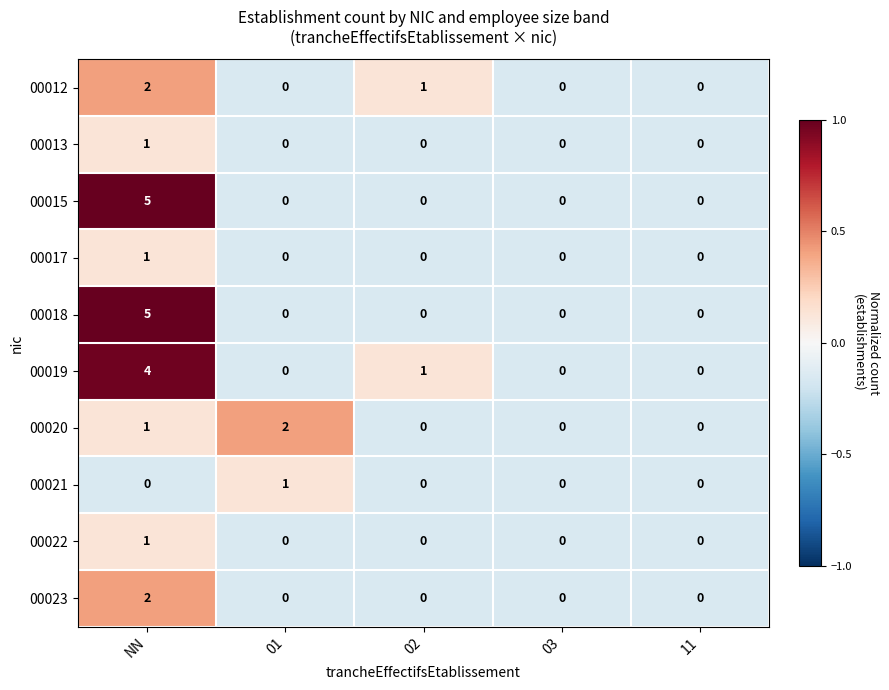

Which series changed the most between 01 and 02?

00020